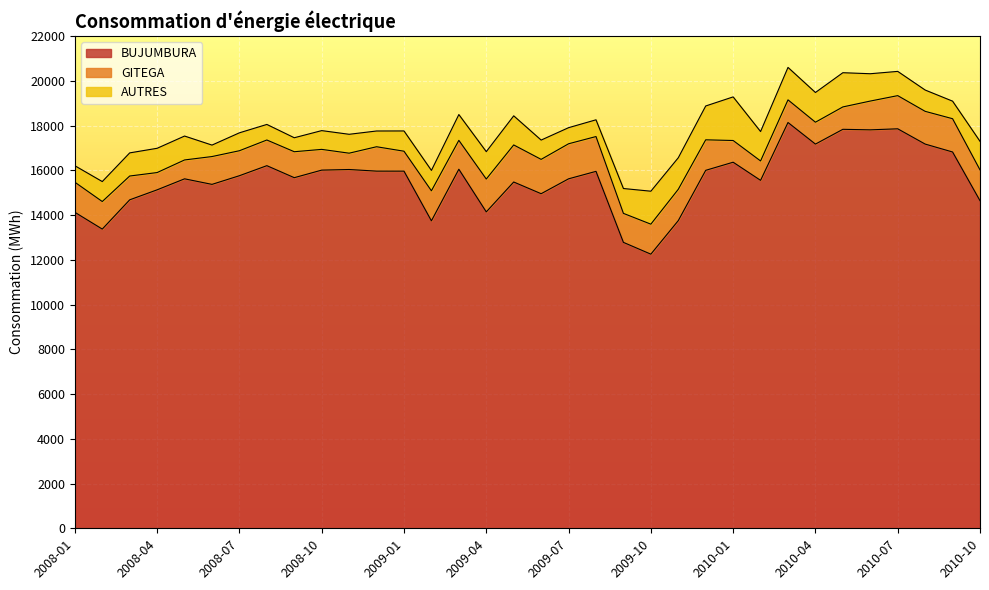

At which category does the chart reach its minimum across all series?

2008-06